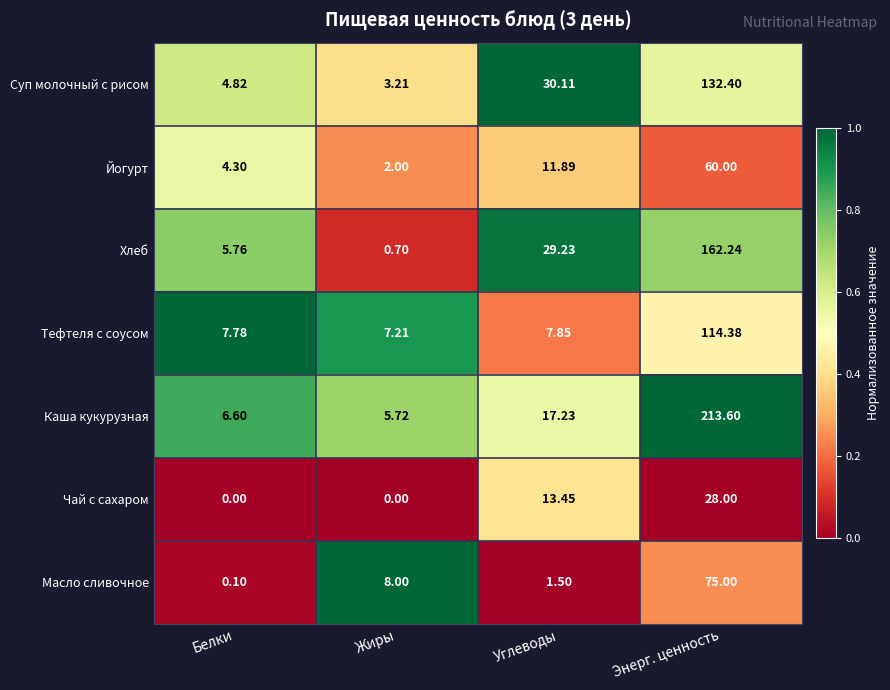

How many categories are shown in the chart?

4